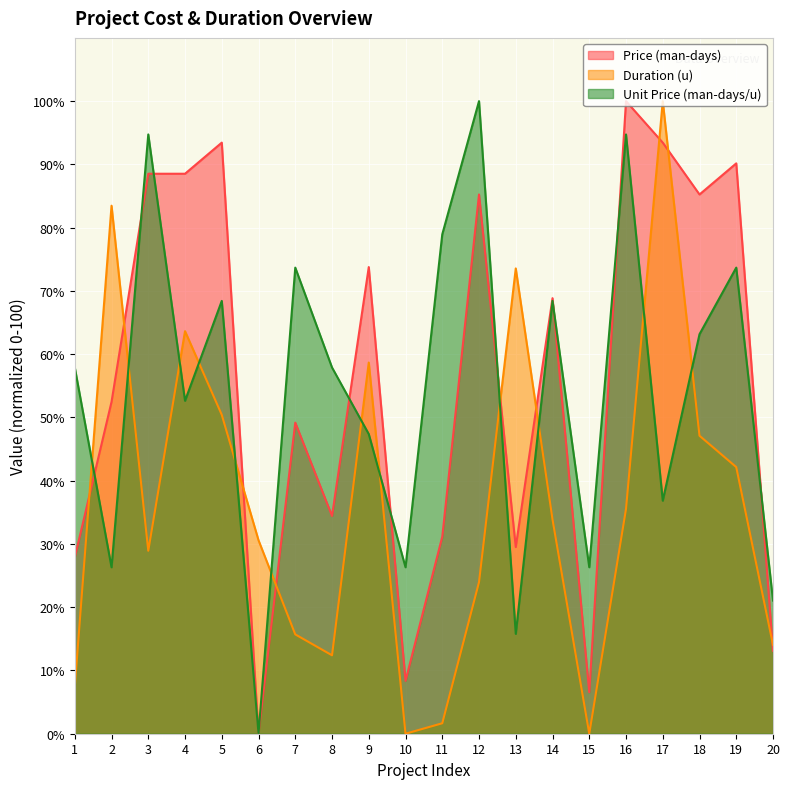

How many lines are shown in the chart?

3